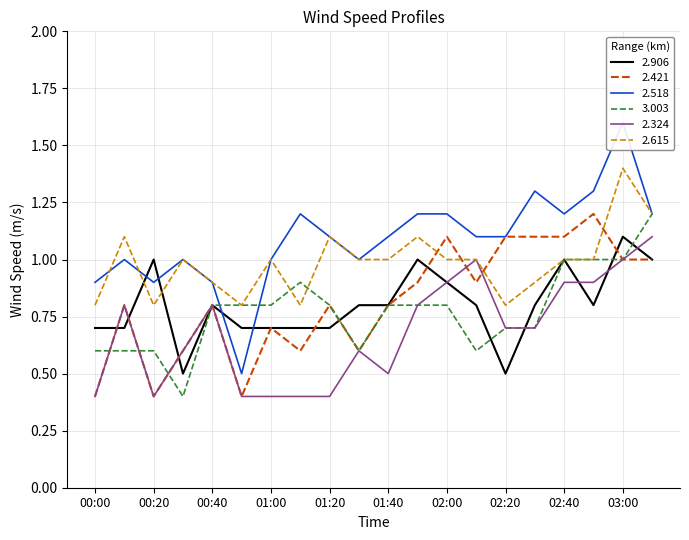

True or false: 2.615 and 2.906 intersect in this chart.

True